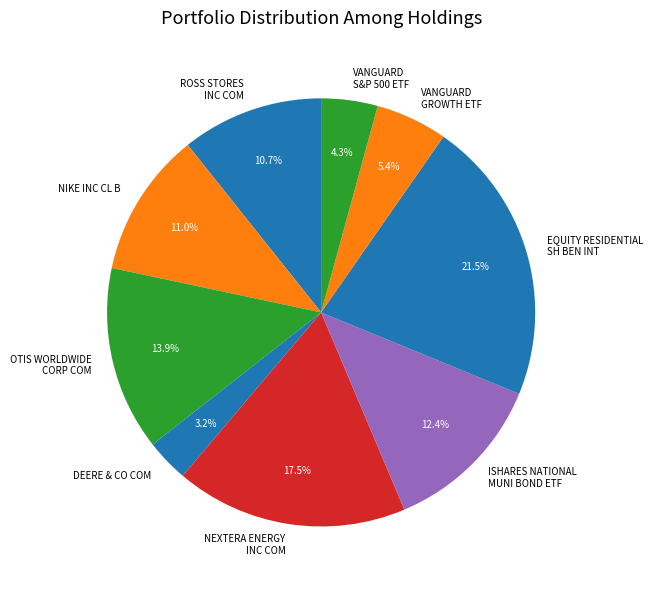

Which has a higher value, DEERE & CO COM or OTIS WORLDWIDE CORP COM?

OTIS WORLDWIDE CORP COM